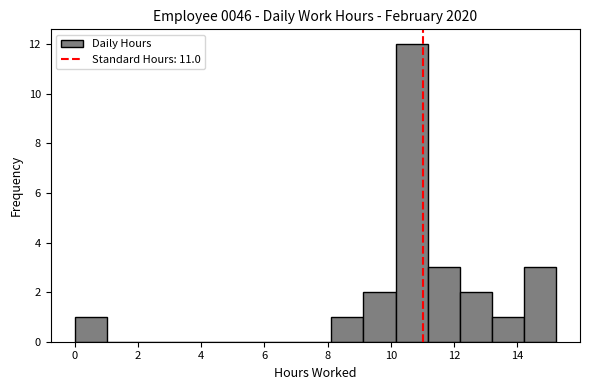

Reading left to right, list every bar in this chart as the range it spans on the x-axis followed by its height. Neither the bar edges nor the heights are printed on the chart, so give them approximately, as read against the axes.

0.0 to 1.0: 1
1.0 to 2.0: 0
2.0 to 3.0: 0
3.0 to 4.0: 0
4.0 to 5.0: 0
5.0 to 6.0: 0
6.0 to 7.2: 0
7.2 to 8.2: 0
8.2 to 9.2: 1
9.2 to 10.2: 2
10.2 to 11.2: 12
11.2 to 12.2: 3
12.2 to 13.2: 2
13.2 to 14.2: 1
14.2 to 15.2: 3